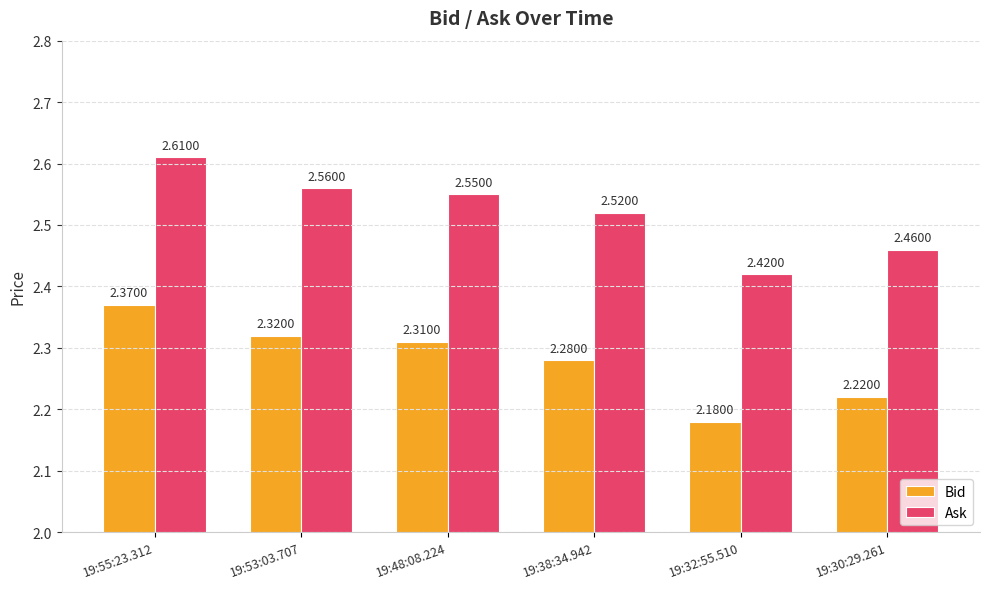

What are all the series names shown in the legend?

Bid, Ask